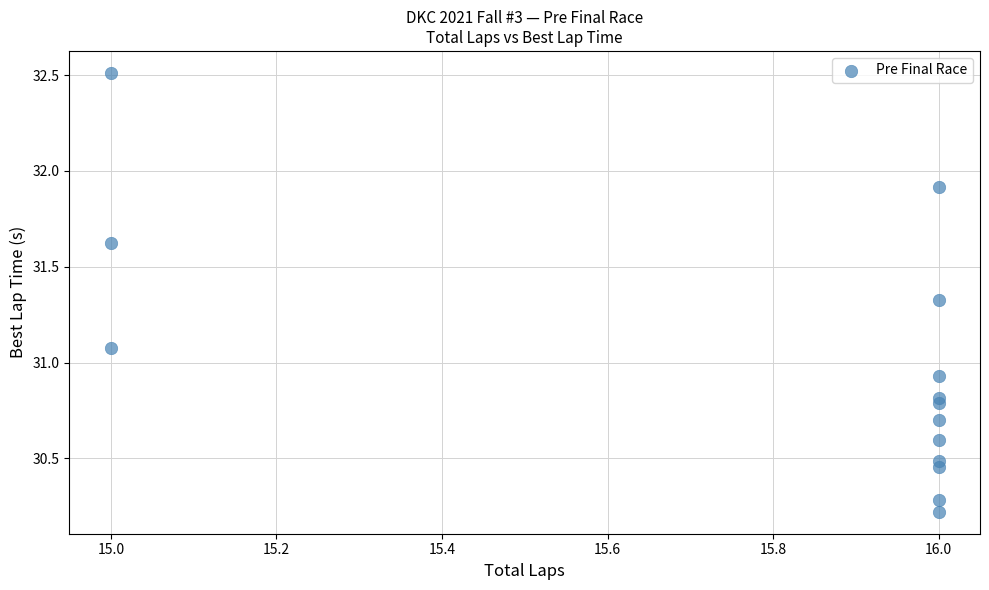

What is the range of Y values (max minus min)?

2.3